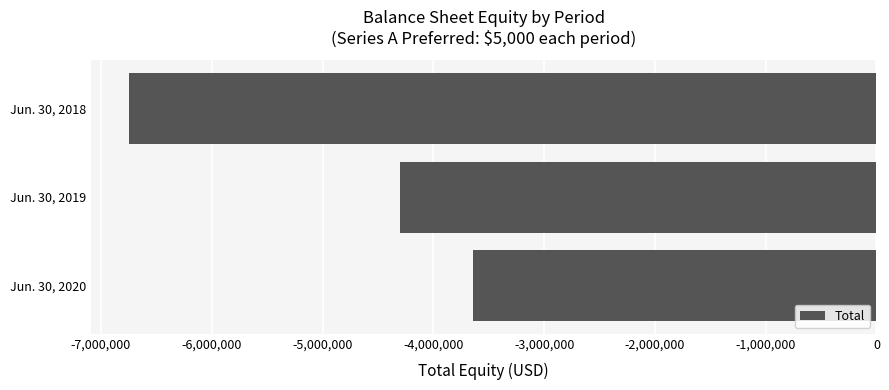

List the labels in order of value, largest first.

Jun. 30, 2020, Jun. 30, 2019, Jun. 30, 2018